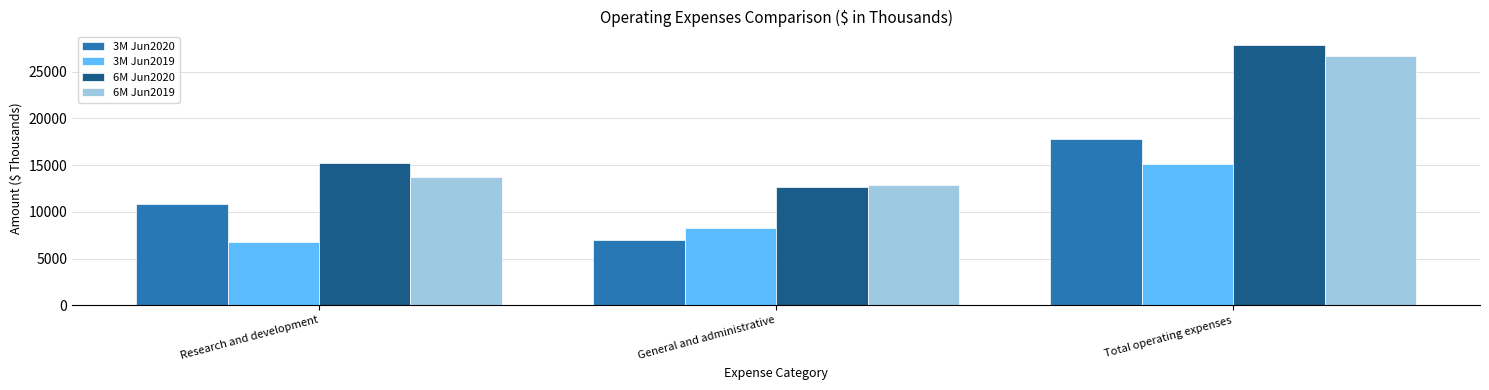

Which series has the largest range (max minus min)?

6M Jun2020